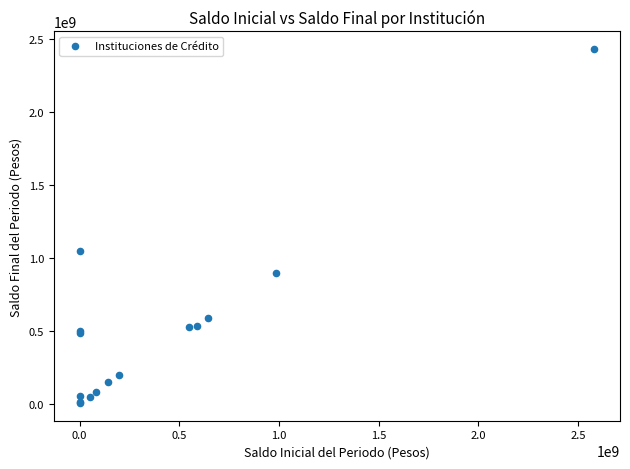

What Y value in the scatter plot is closest to 1219706701?

1050000000.0